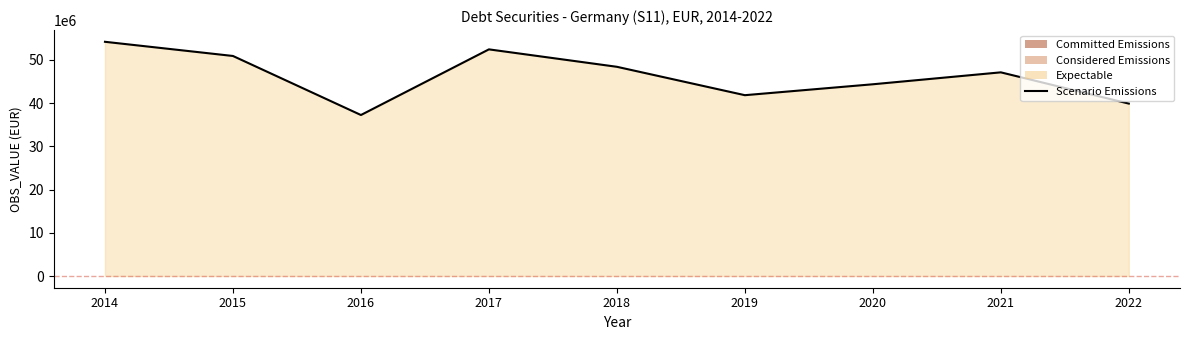

How many data points are less than 47104698?

4